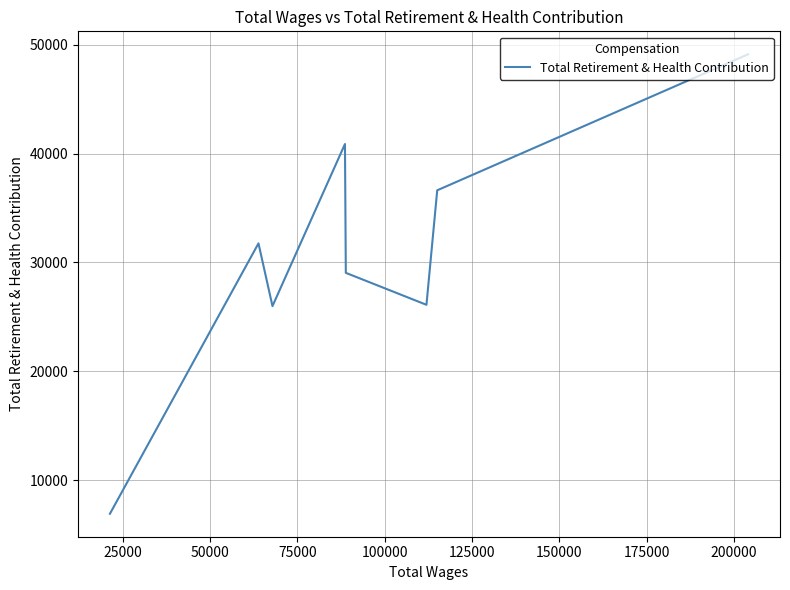

The value at 175000 is 10564. True or false?

False